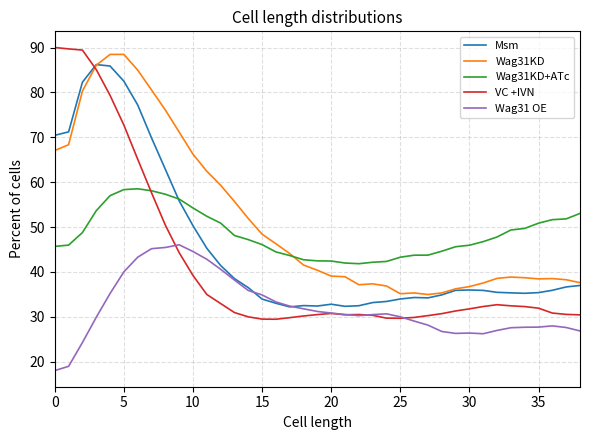

What are all the series names shown in the legend?

Msm, Wag31KD, Wag31KD+ATc, VC +IVN, Wag31 OE